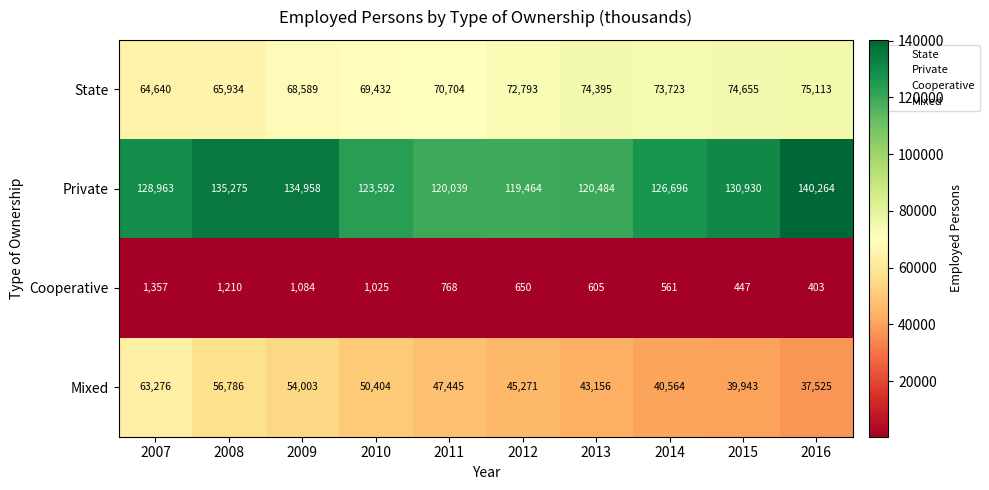

What is the approximate value of Mixed at 2015?

39943